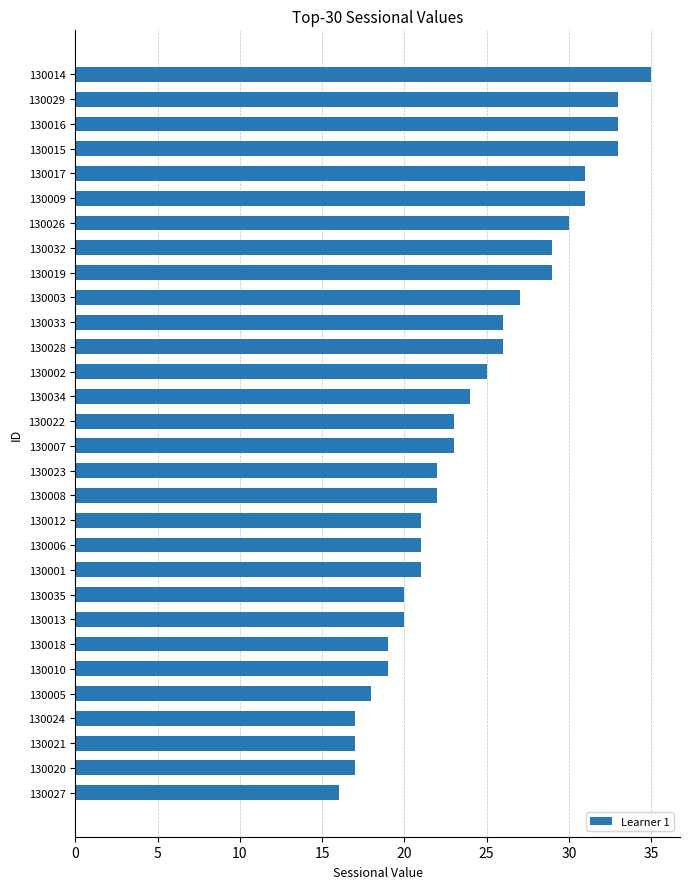

What is the average value?

24